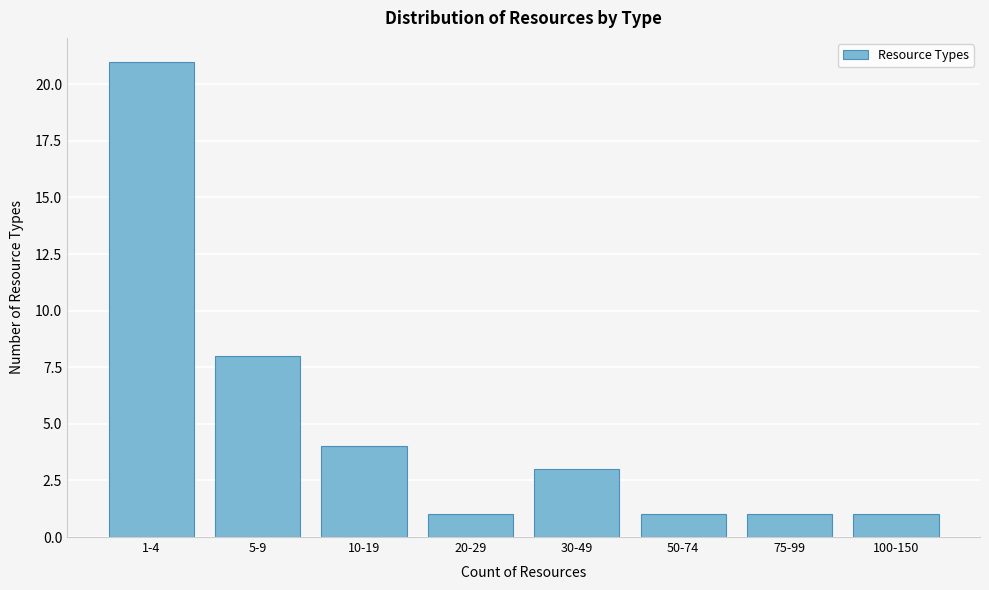

Reading right to left, list all the values displayed in this chart.

100-150=1	75-99=1	50-74=1	30-49=3	20-29=1	10-19=4	5-9=8	1-4=21